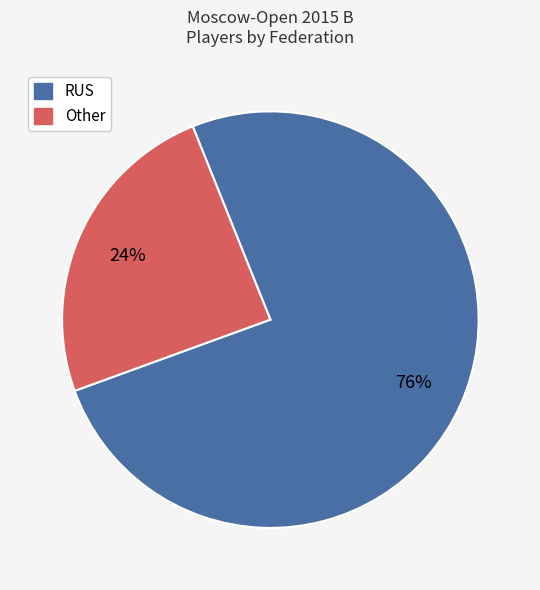

How many segments does this pie chart have?

2